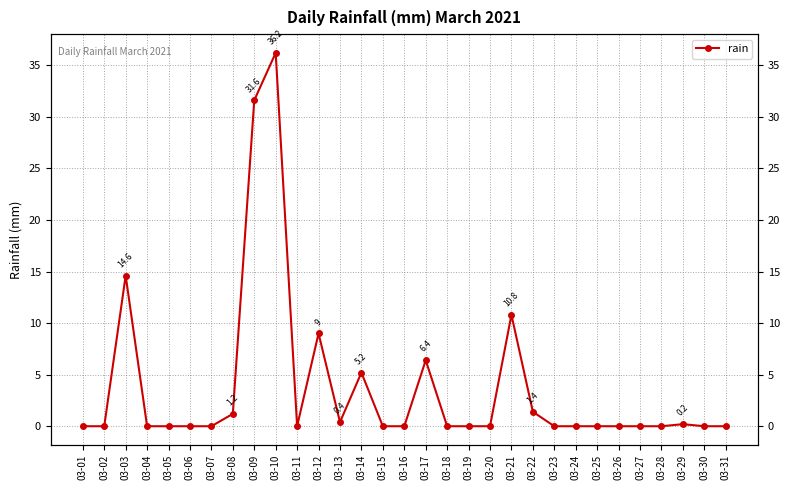

How many points are higher than both their immediate neighbors (excluding endpoints)?

7